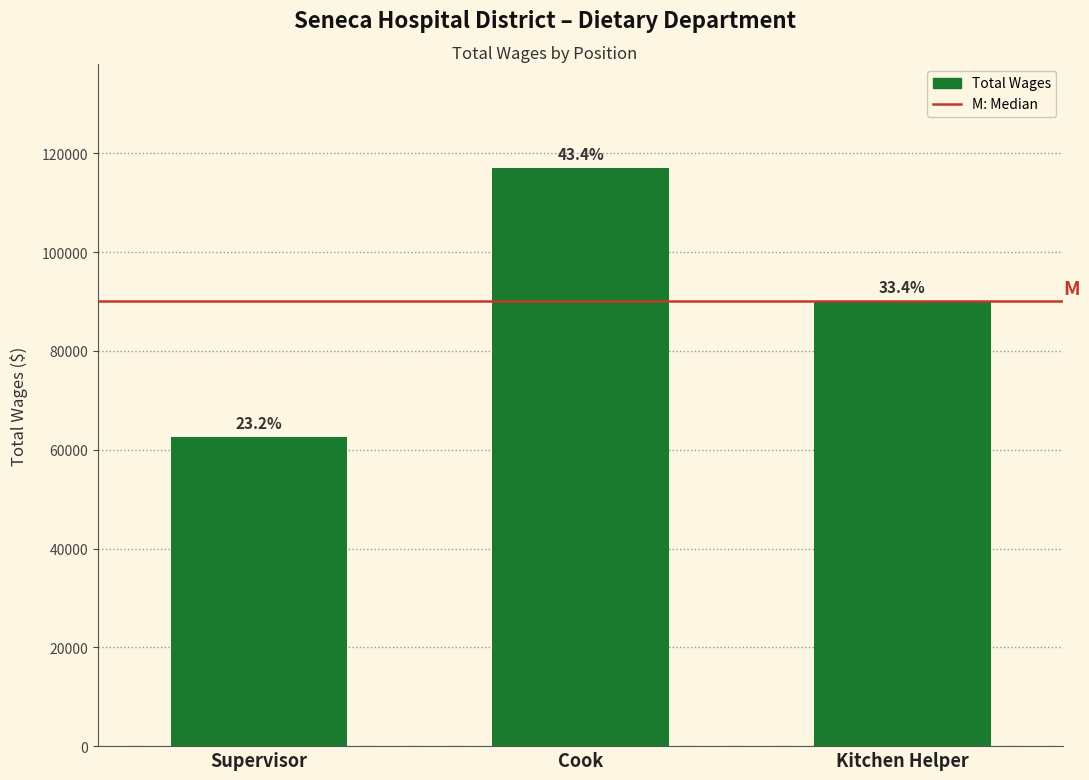

What is the label of the 3rd bar from the right?

Supervisor